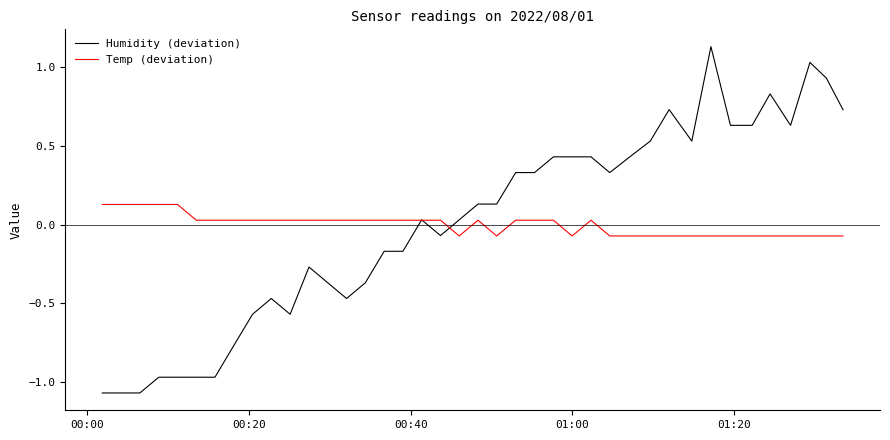

Which series has the largest range (max minus min)?

Humidity (deviation)